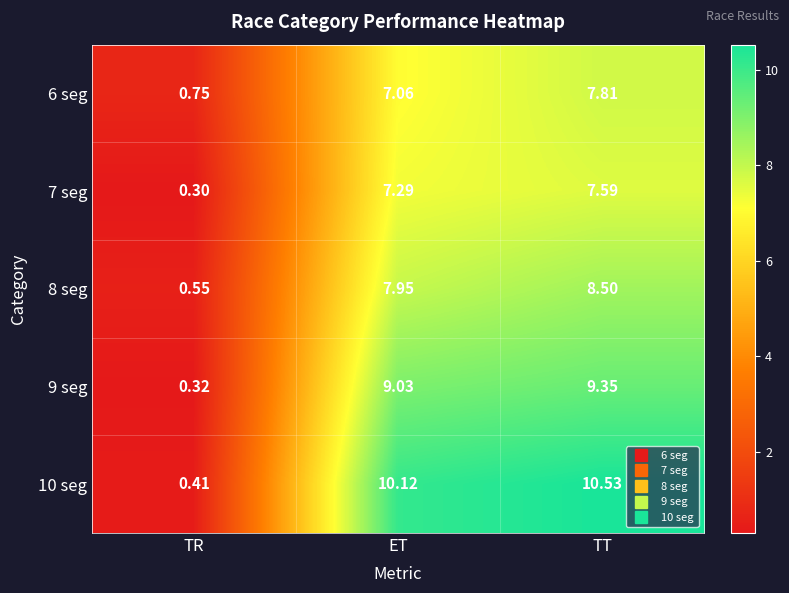

List the series in order of their peak value, lowest first.

7 seg, 6 seg, 8 seg, 9 seg, 10 seg